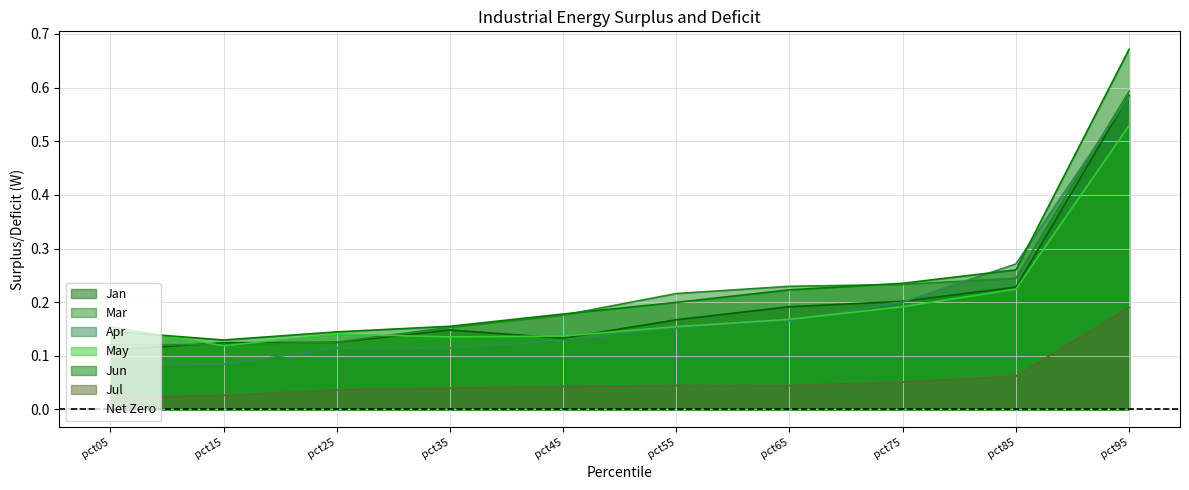

What is the value of the Jan point at the 5th from the left?

0.1